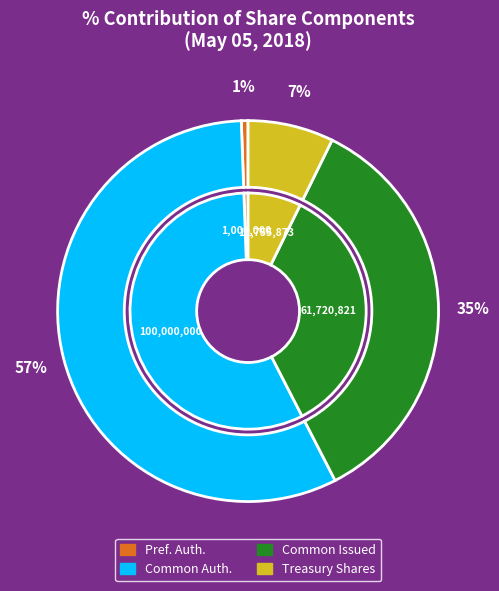

What portion of the pie excludes Treasury stock, shares?

92.7%